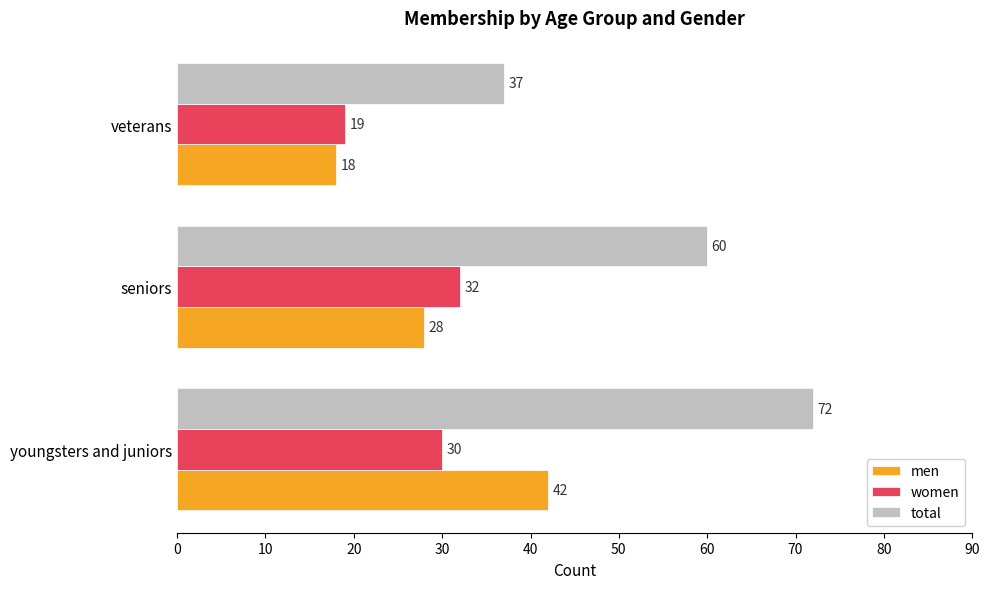

List the labels in order of women value, largest first.

seniors, youngsters and juniors, veterans